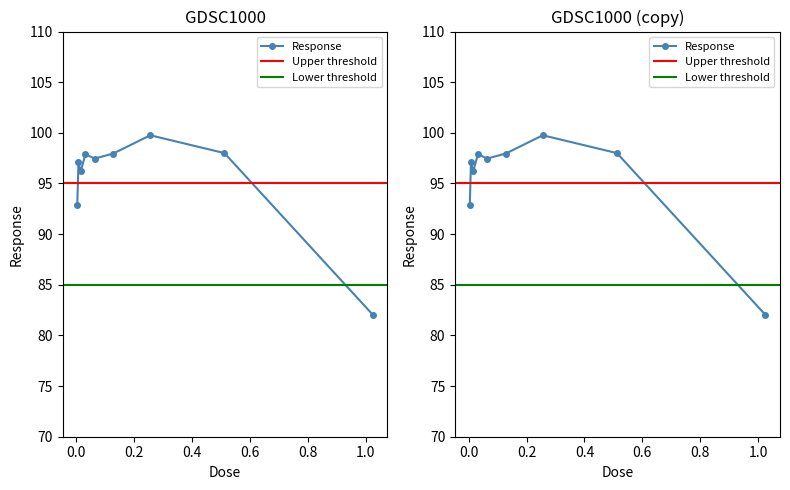

Count the number of values greater than 97.

6